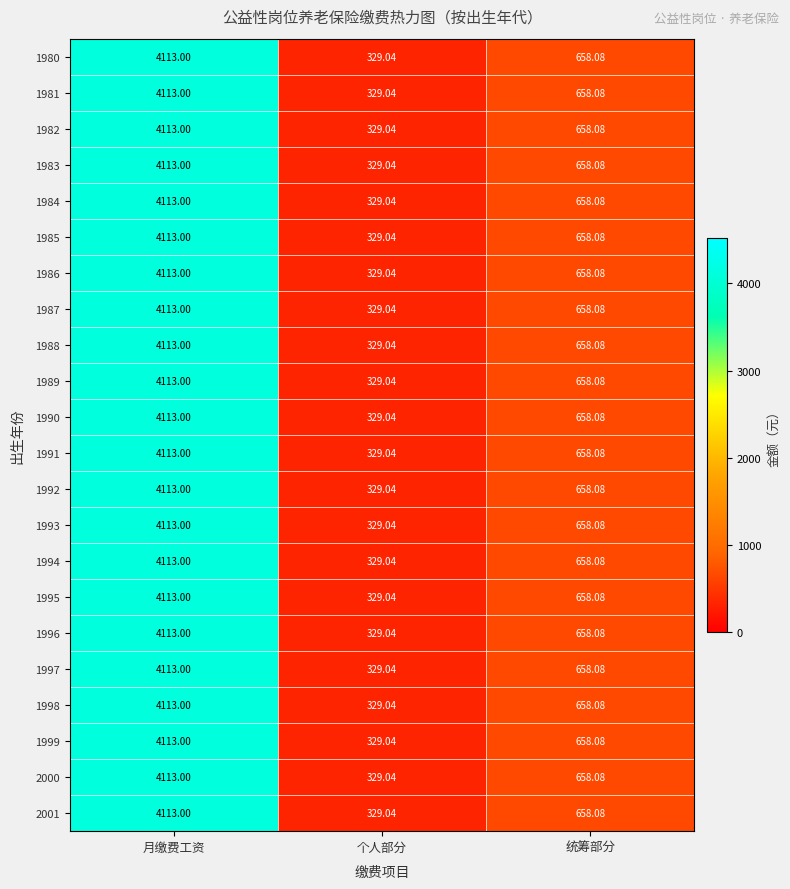

Rank the categories by 2001 value from highest to lowest.

月缴费工资, 统筹部分, 个人部分